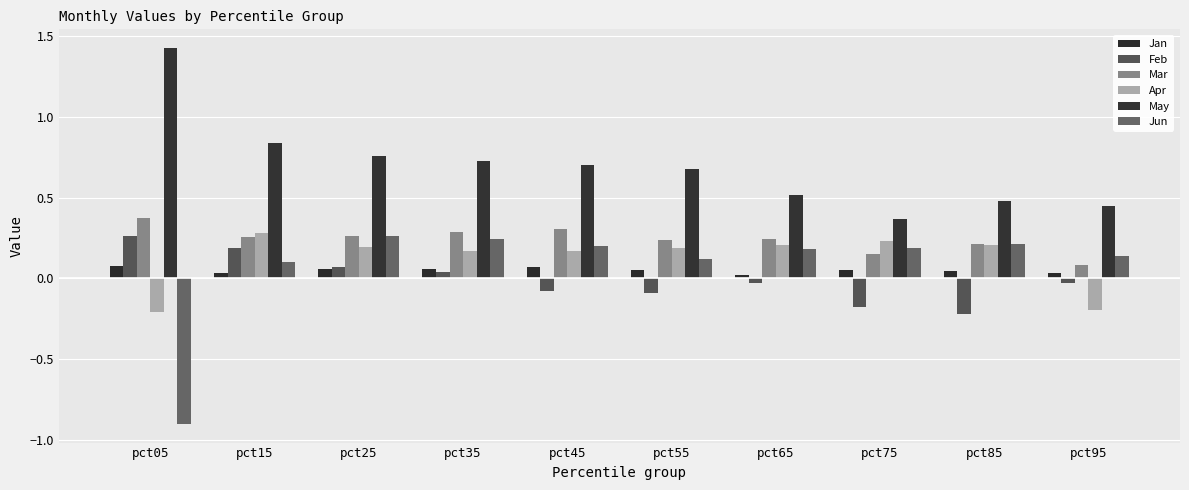

Reading left to right, extract all data points from this chart.

Jan: 0.1	0.0	0.1	0.1	0.1	0.1	0.0	0.0	0.0	0.0
Feb: 0.3	0.2	0.1	0.0	-0.1	-0.1	-0.0	-0.2	-0.2	-0.0
Mar: 0.4	0.3	0.3	0.3	0.3	0.2	0.2	0.1	0.2	0.1
Apr: -0.2	0.3	0.2	0.2	0.2	0.2	0.2	0.2	0.2	-0.2
May: 1.4	0.8	0.8	0.7	0.7	0.7	0.5	0.4	0.5	0.5
Jun: -0.9	0.1	0.3	0.2	0.2	0.1	0.2	0.2	0.2	0.1